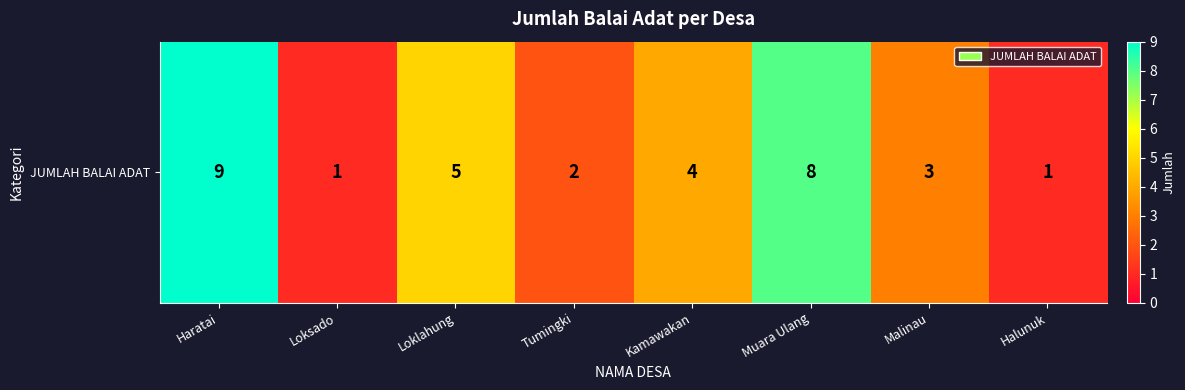

Is it true that the value at Muara Ulang is 5?

False